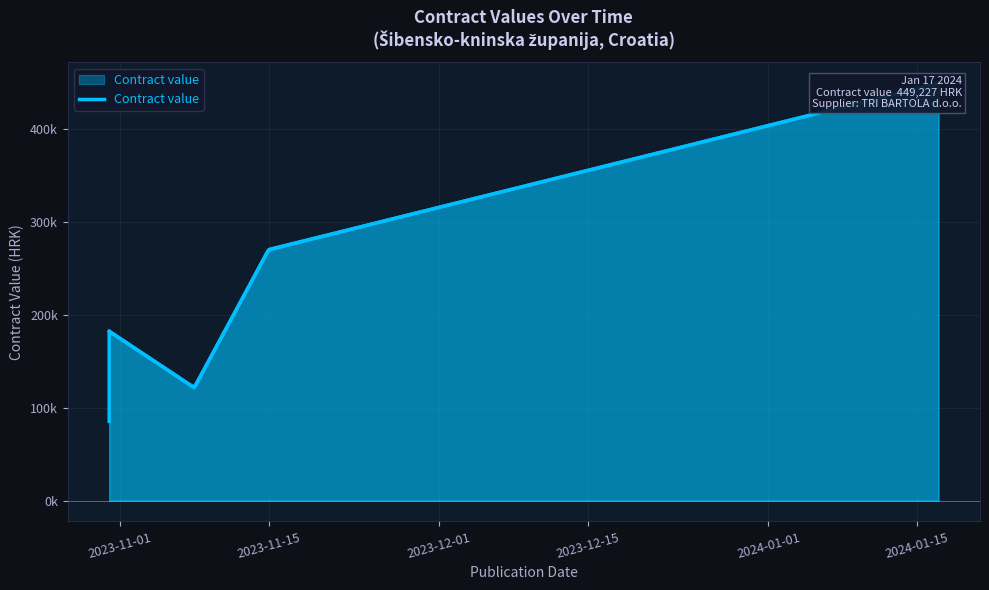

What is the difference between the values at 2024-01-17 and 2023-11-15?

179119